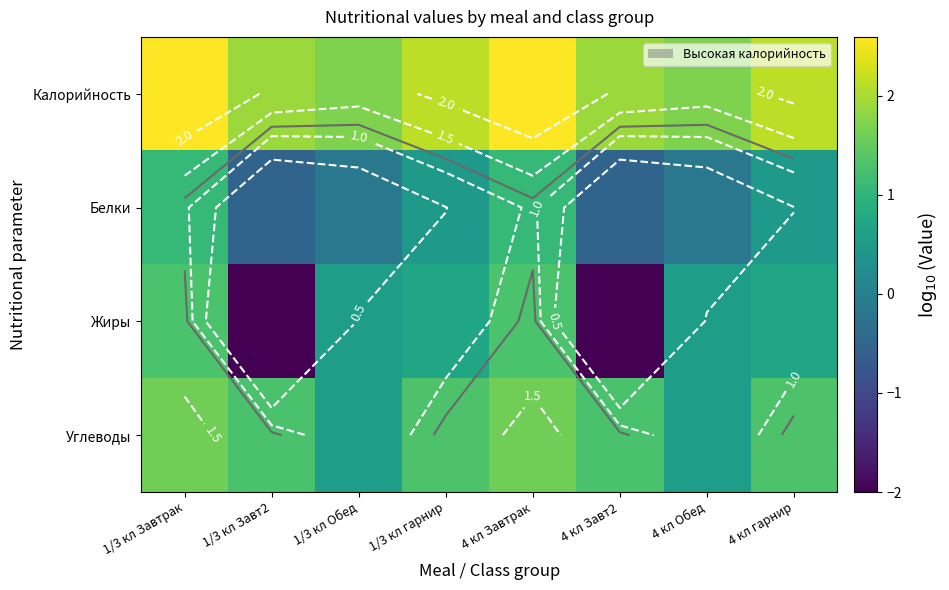

Which category has the lowest value in the Калорийность series?

1/3 кл Обед